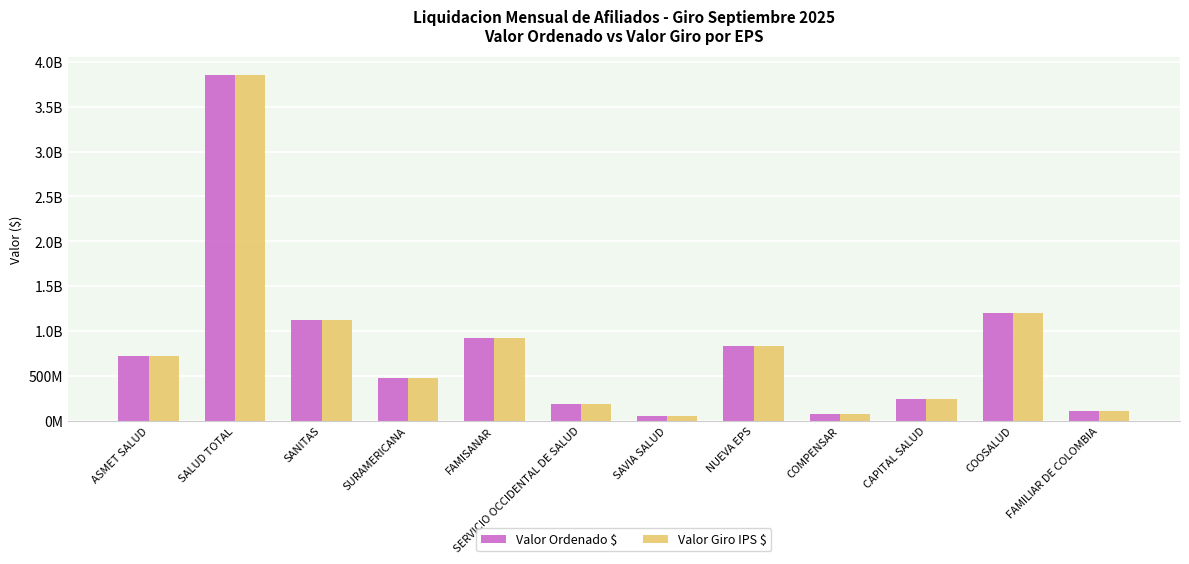

Does the chart contain any negative values?

No